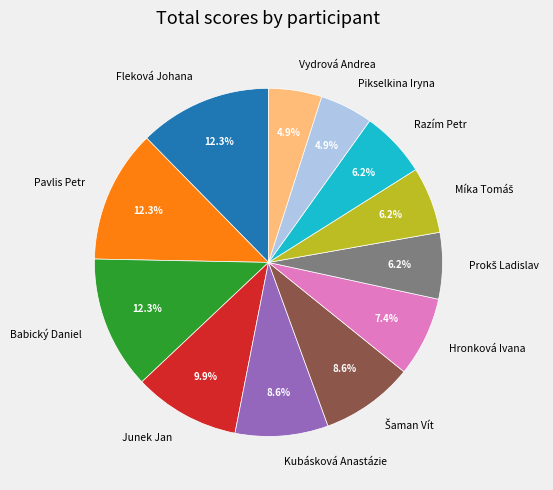

Approximately how many times larger is the value at Vydrová Andrea compared to Hronková Ivana?

0.7